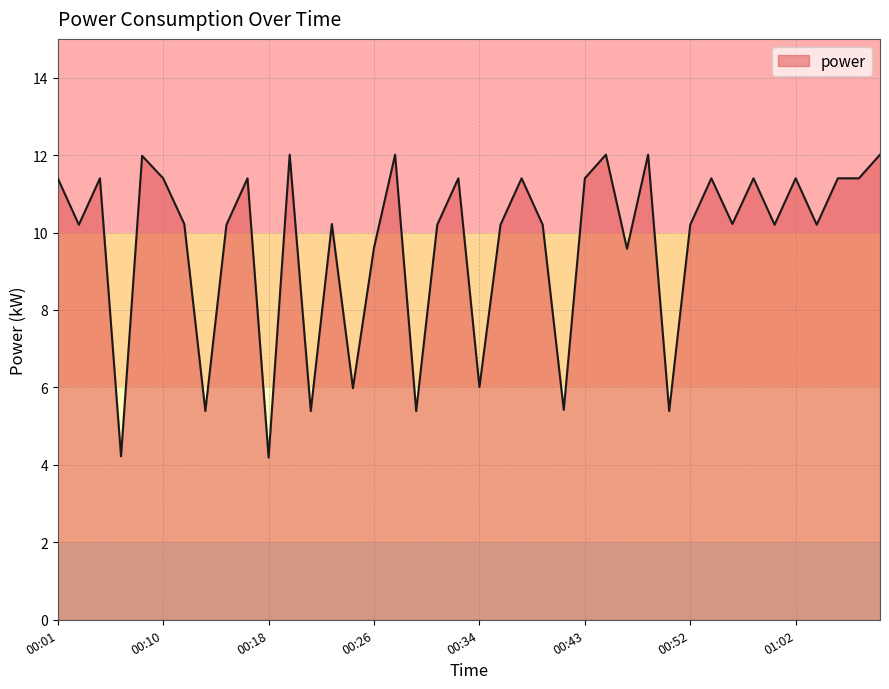

What is the minimum value shown in the chart?

4.2